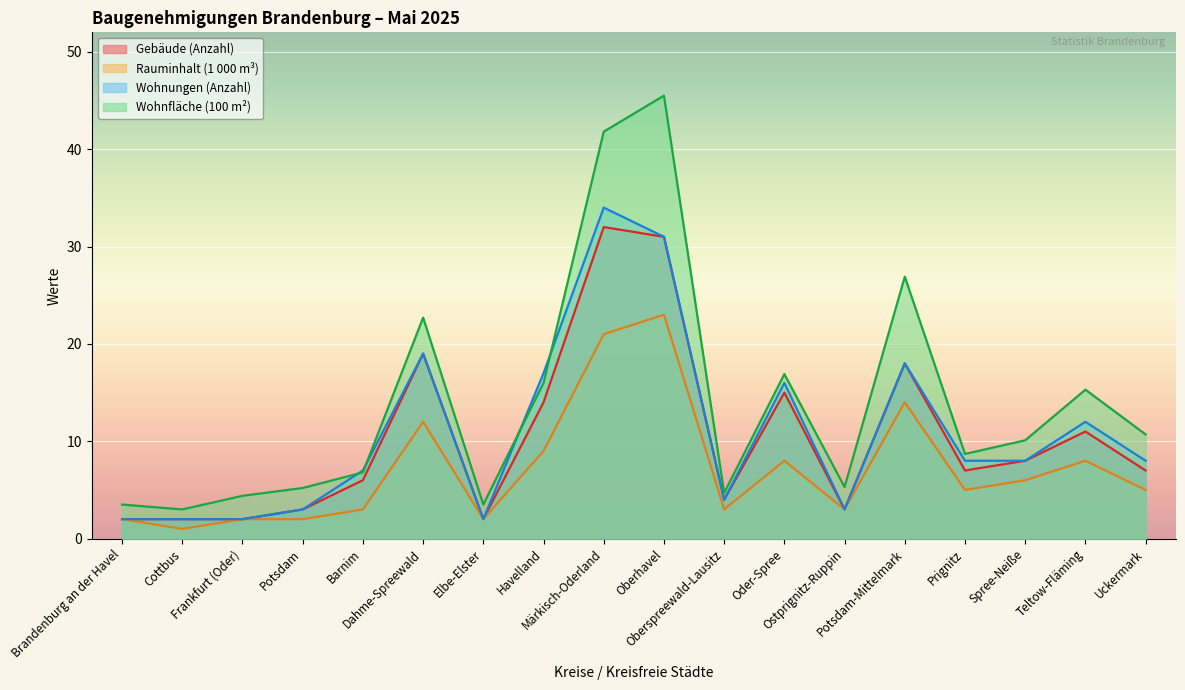

What is the average value of the Rauminhalt (1 000 m³) series?

7.2